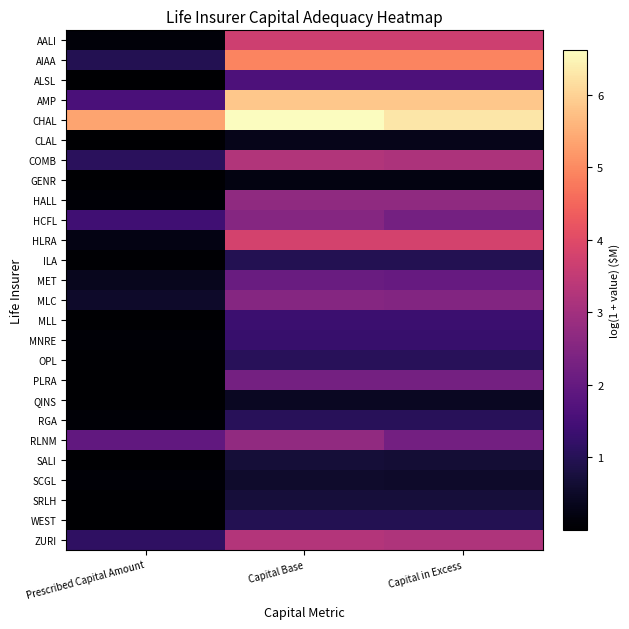

Which series has the largest total across all categories?

CHAL